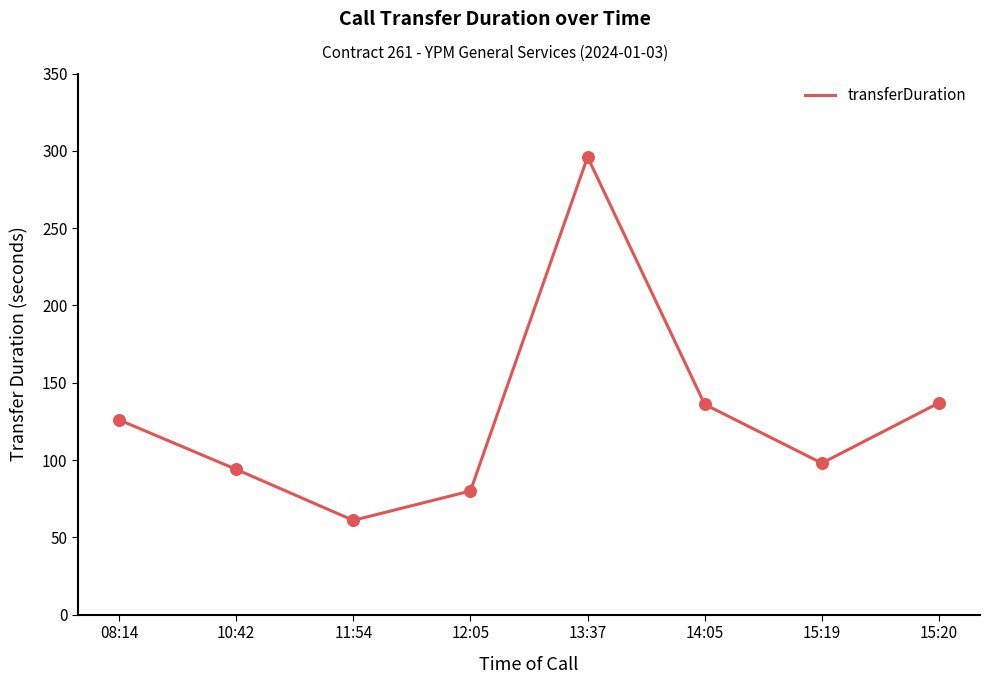

Approximately how many times larger is the value at 12:05 compared to 11:54?

1.3